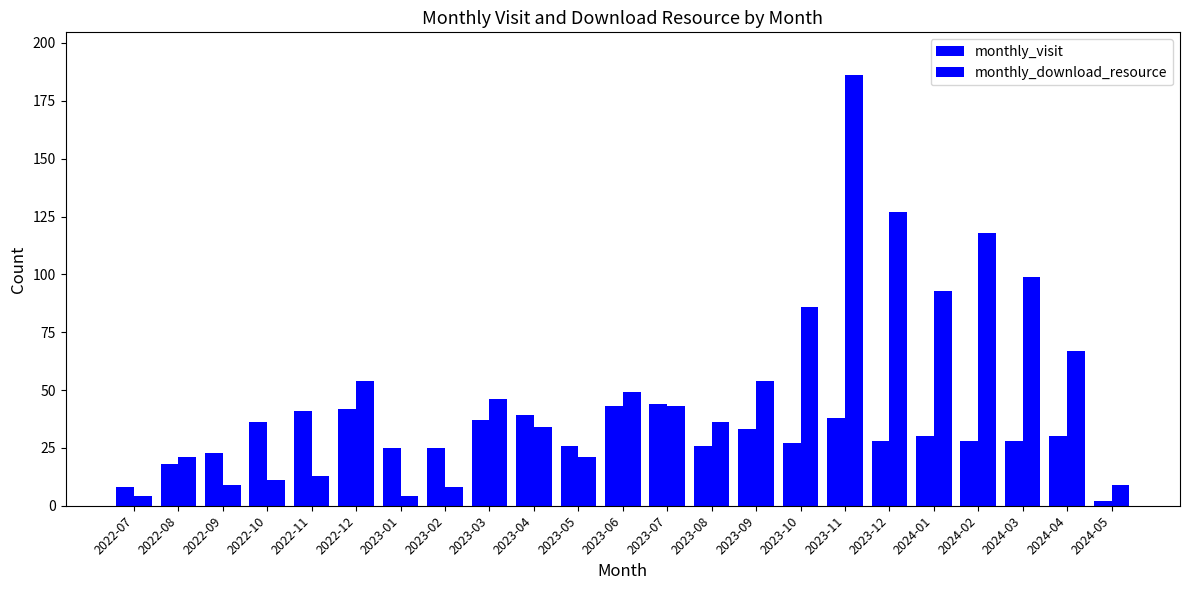

How many groups of bars are there?

23